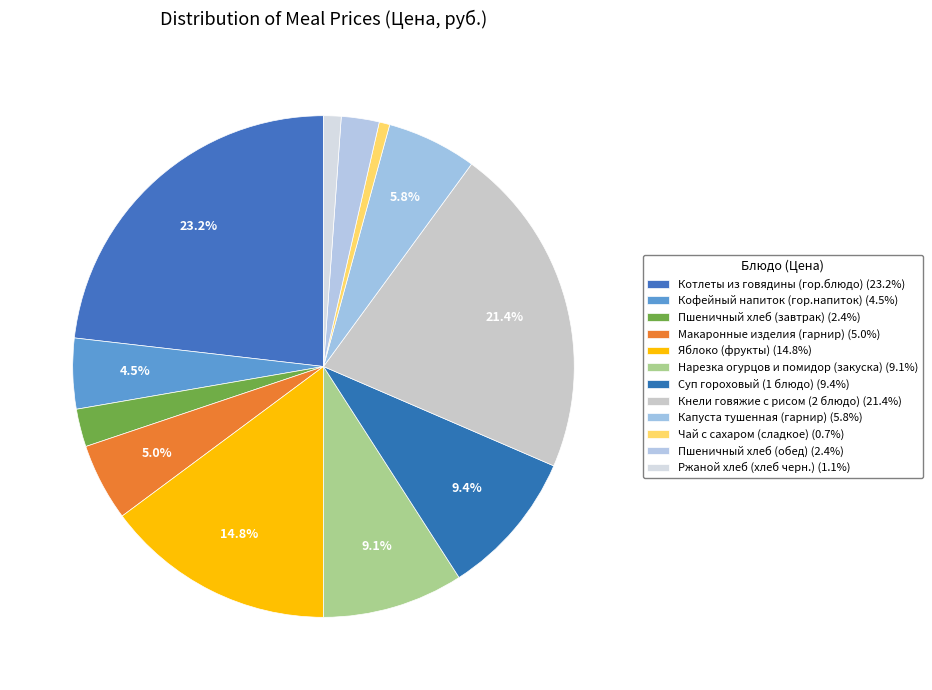

Count the number of slices in the pie.

12